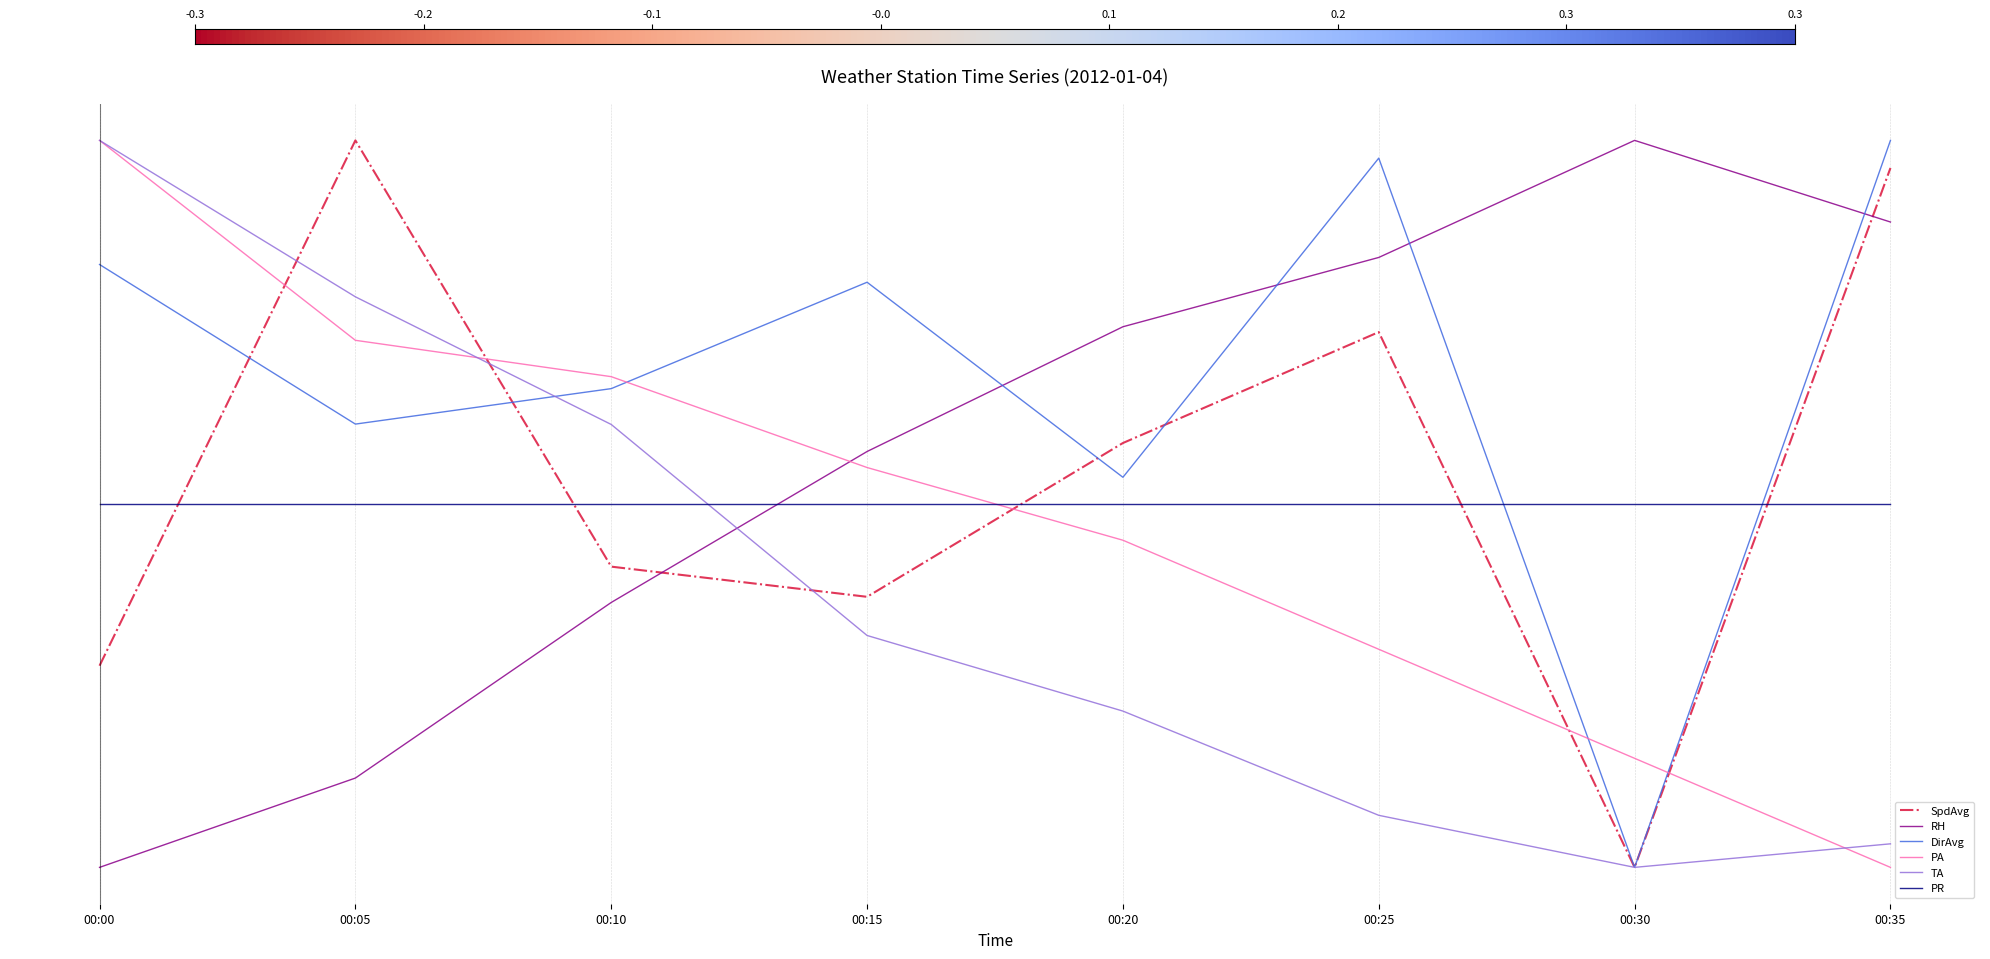

Does the chart have visible grid lines?

Yes